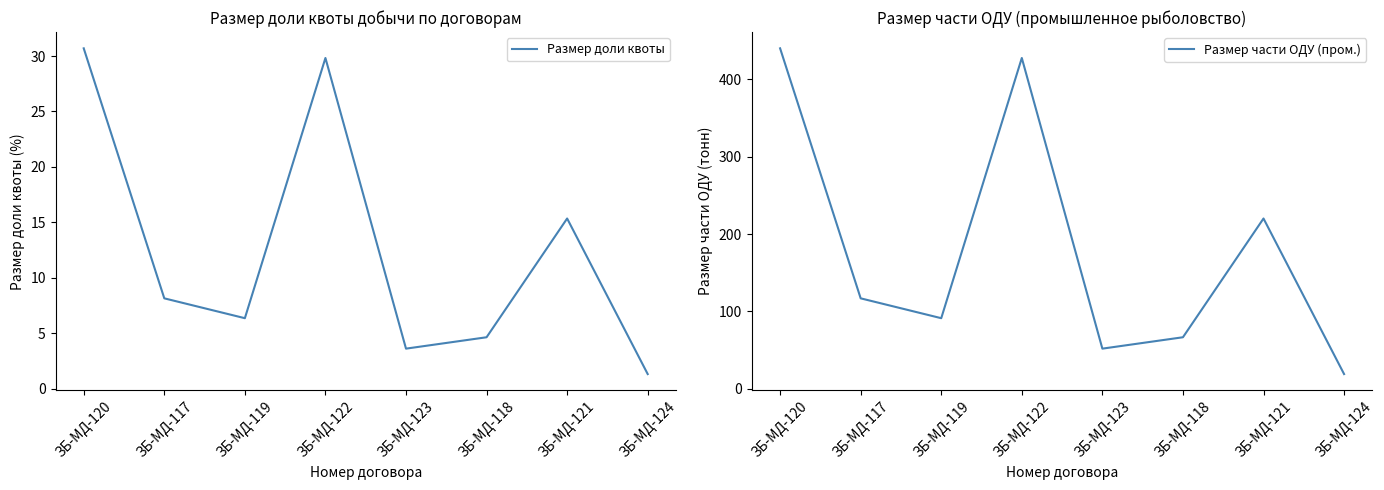

What is the label of the 5th point from the left?

ЗБ-МД-123